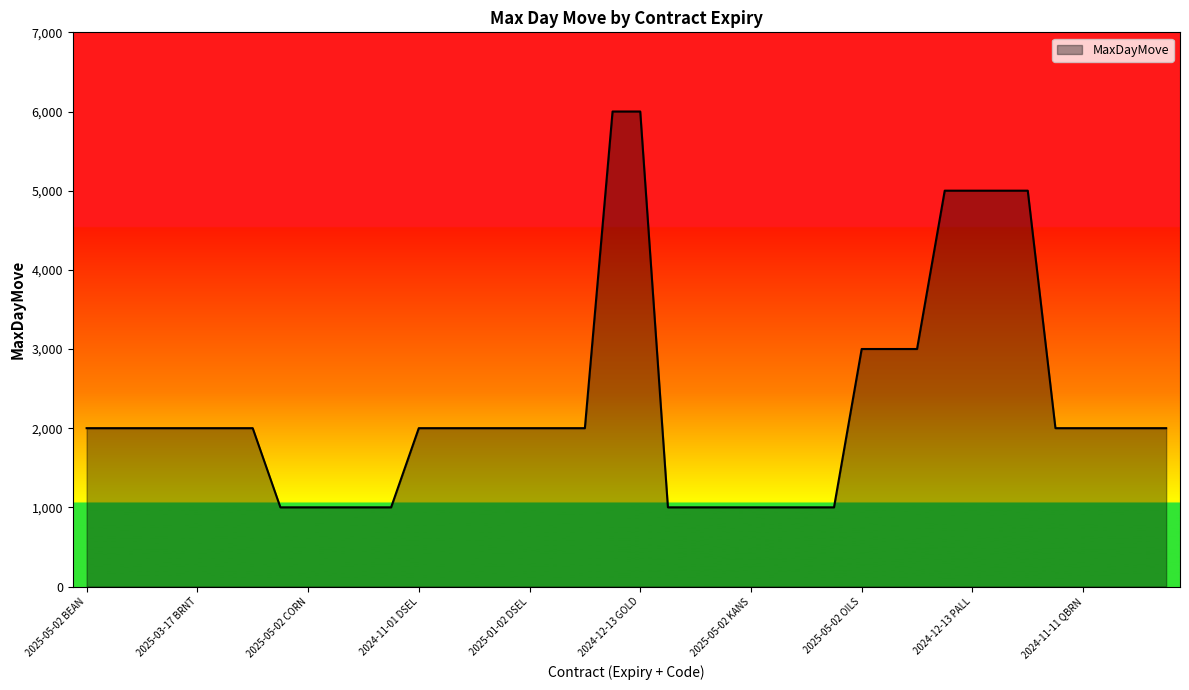

Does the chart display data point markers on the line(s)?

No